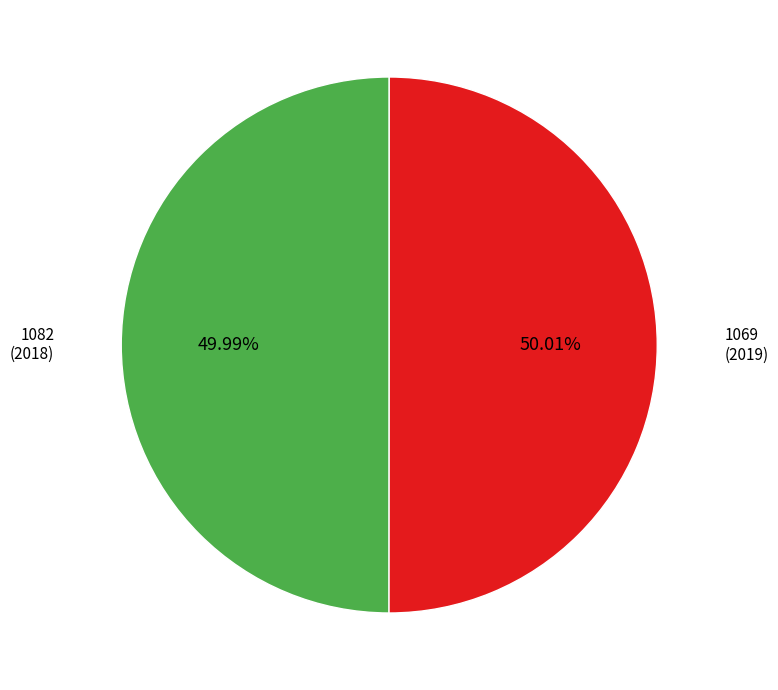

Approximately how many times larger is the value at 1069 compared to 1082?

1.0